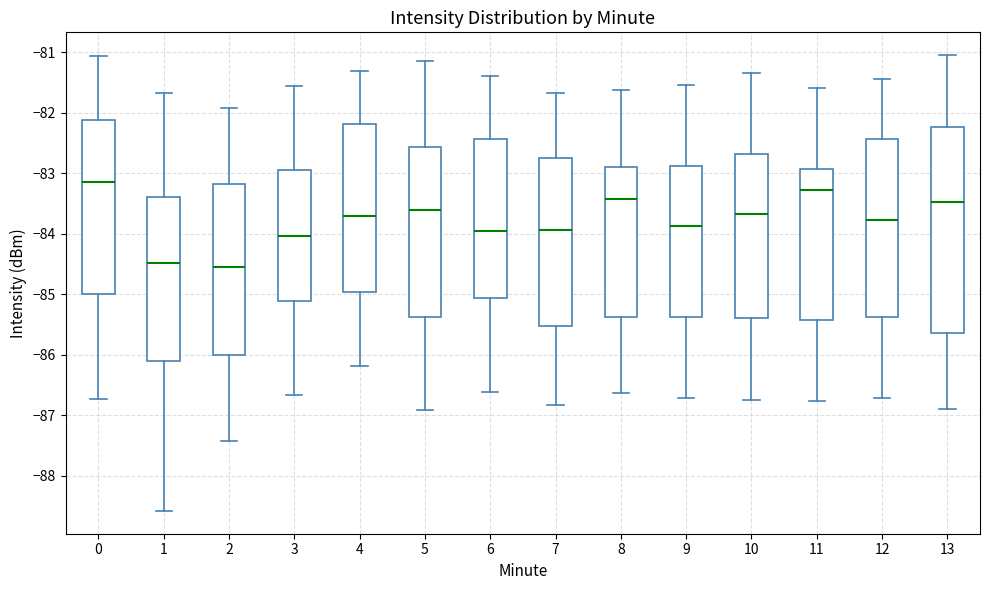

Where does the median line of the box at x = 7 sit on the y-axis? The values are not printed on the chart, so give them approximately, as read against the axis.

-83.9